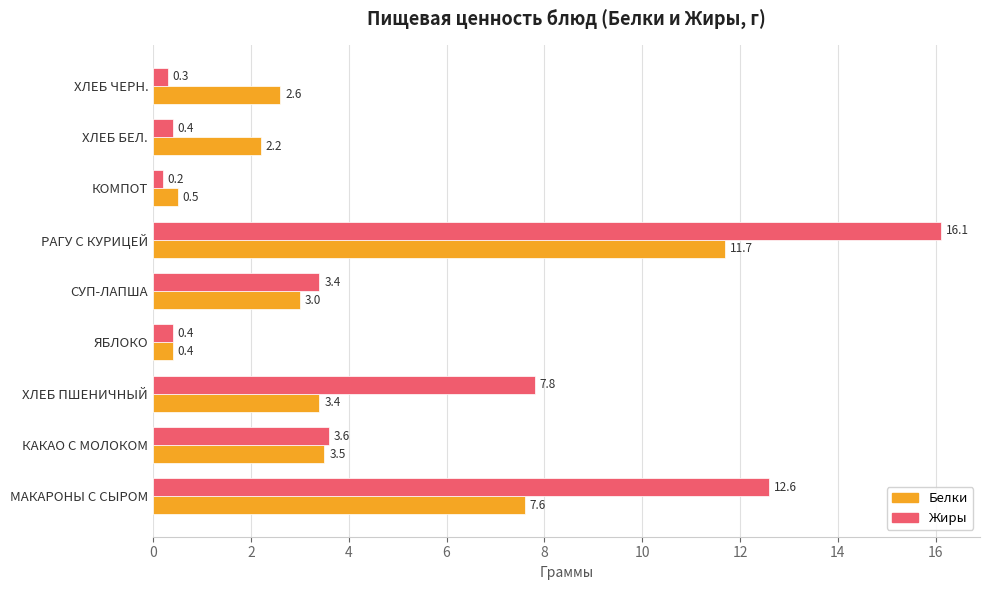

Is the value of Белки at ХЛЕБ БЕЛ. greater than the value of Жиры at ЯБЛОКО?

Yes